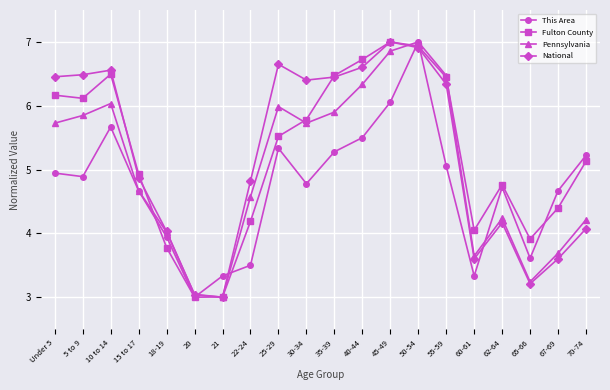

True or false: This Area has more than 0 interior local peaks.

True